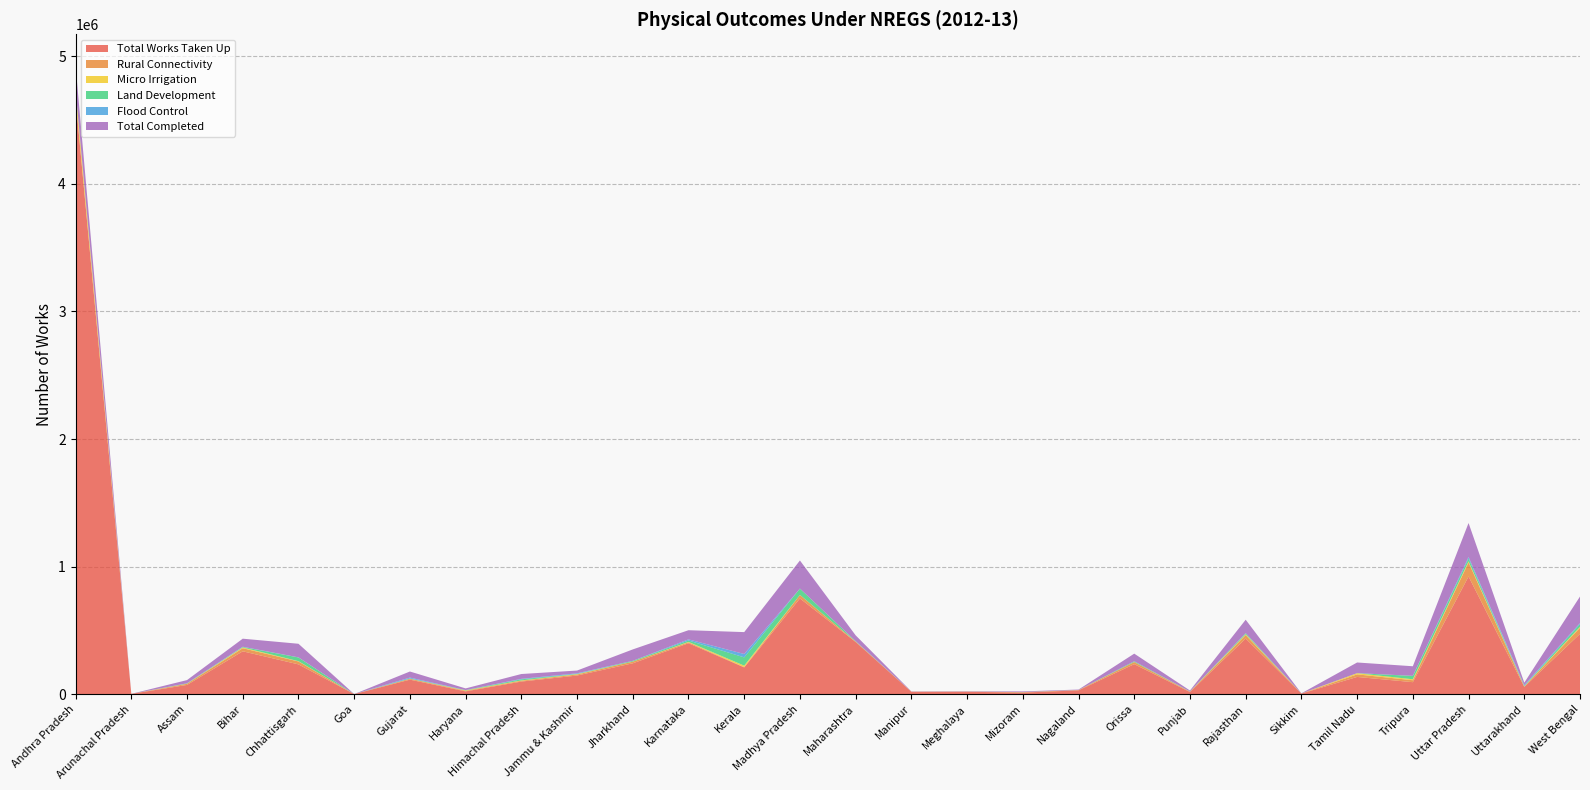

Reading right to left, what are all the values shown in this chart?

Total Works Taken Up: 472855	57110	922767	94073	135138	4822	435839	17113	235391	30075	12344	18998	18999	409377	750608	209719	399227	241990	146150	98858	21951	113850	819	233620	336159	72426	2552	4666926
Rural Connectivity: 47956	2653	109963	15331	20089	194	28036	2739	16458	2351	3308	1323	638	2893	27263	2493	7228	12786	8100	6382	4902	6808	0	22711	24177	8997	1	3704
Micro Irrigation: 7199	1914	8787	7470	9345	46	5670	433	530	92	15	34	109	674	355	11475	3284	608	2792	2803	2672	176	0	2473	5863	902	0	60573
Land Development: 21317	2635	21918	26167	70	479	8058	968	5350	182	723	192	111	2656	49004	64764	11042	5743	2237	8255	2148	2351	0	29035	3849	2167	0	3228
Flood Control: 8011	6401	12007	750	314	83	998	171	275	221	178	130	208	37	398	26483	8908	235	4456	3886	357	6718	0	847	1794	923	0	3916
Total Completed: 208232	19367	266289	75107	83487	1165	105130	7176	59799	3368	5216	2097	1418	45643	220546	171606	71764	89520	21456	37822	13211	47784	0	106537	63191	25060	1	188392